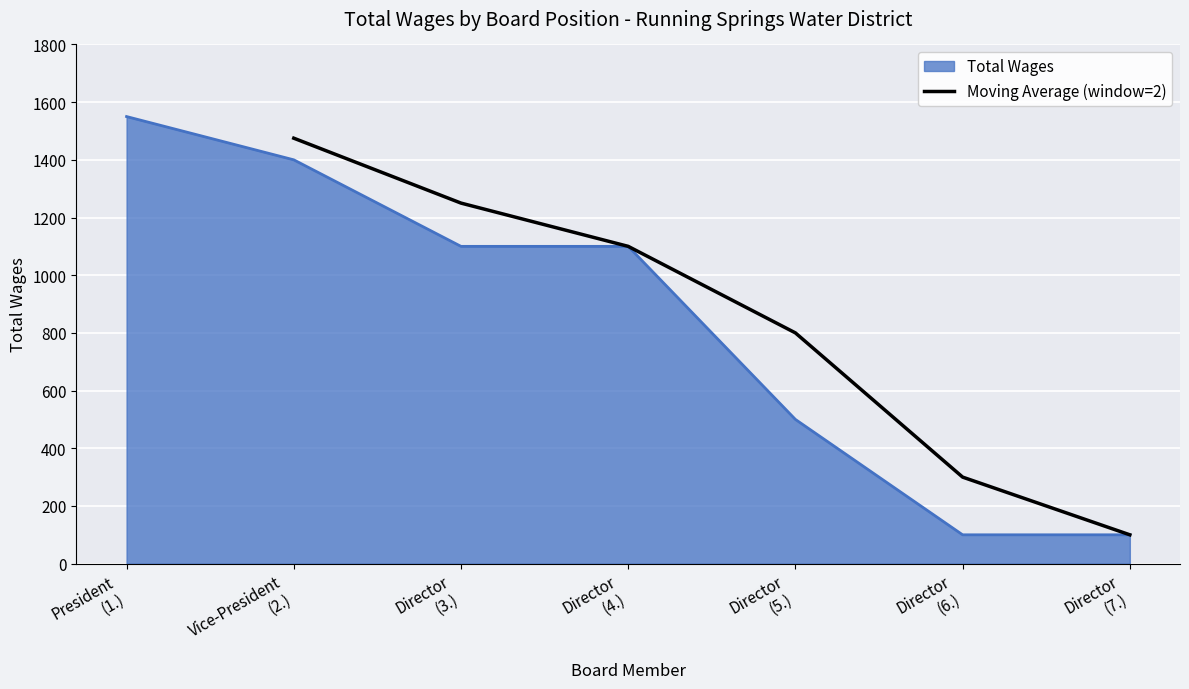

What is the maximum value for Moving Average (window=2)?

1475